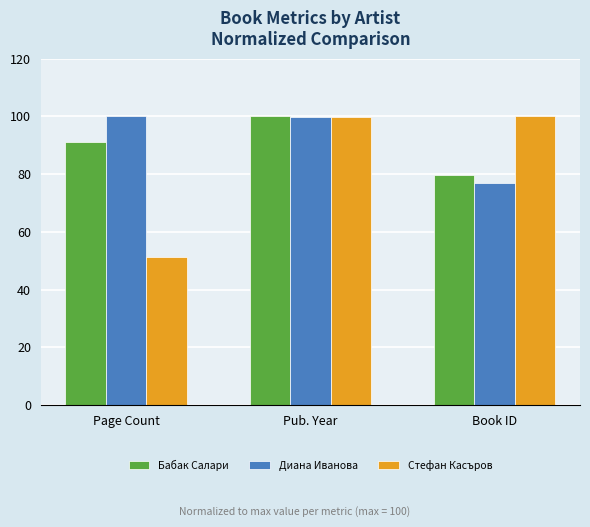

What is the difference between the Стефан Касъров values at Page Count and Pub. Year?

48.4